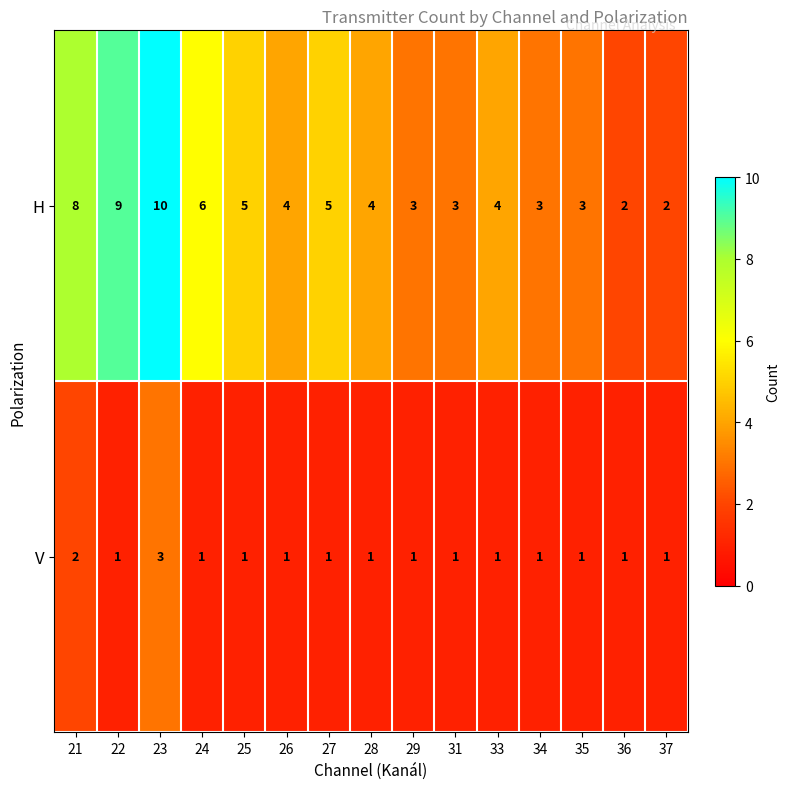

At 28, list the series in order from largest to smallest.

H, V